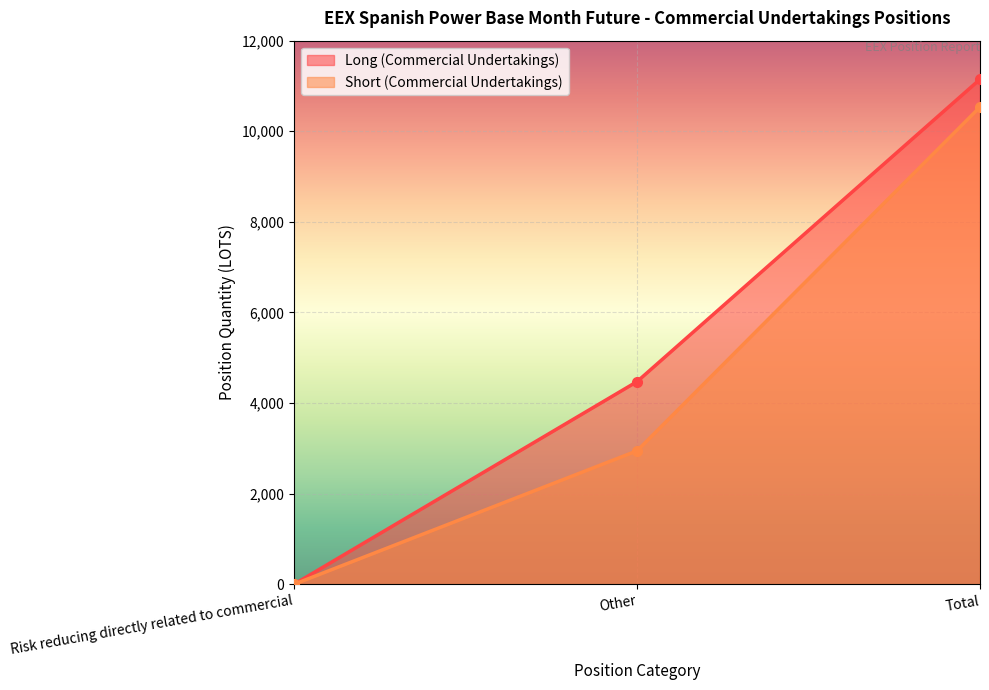

Which category has the highest value across all series?

Total